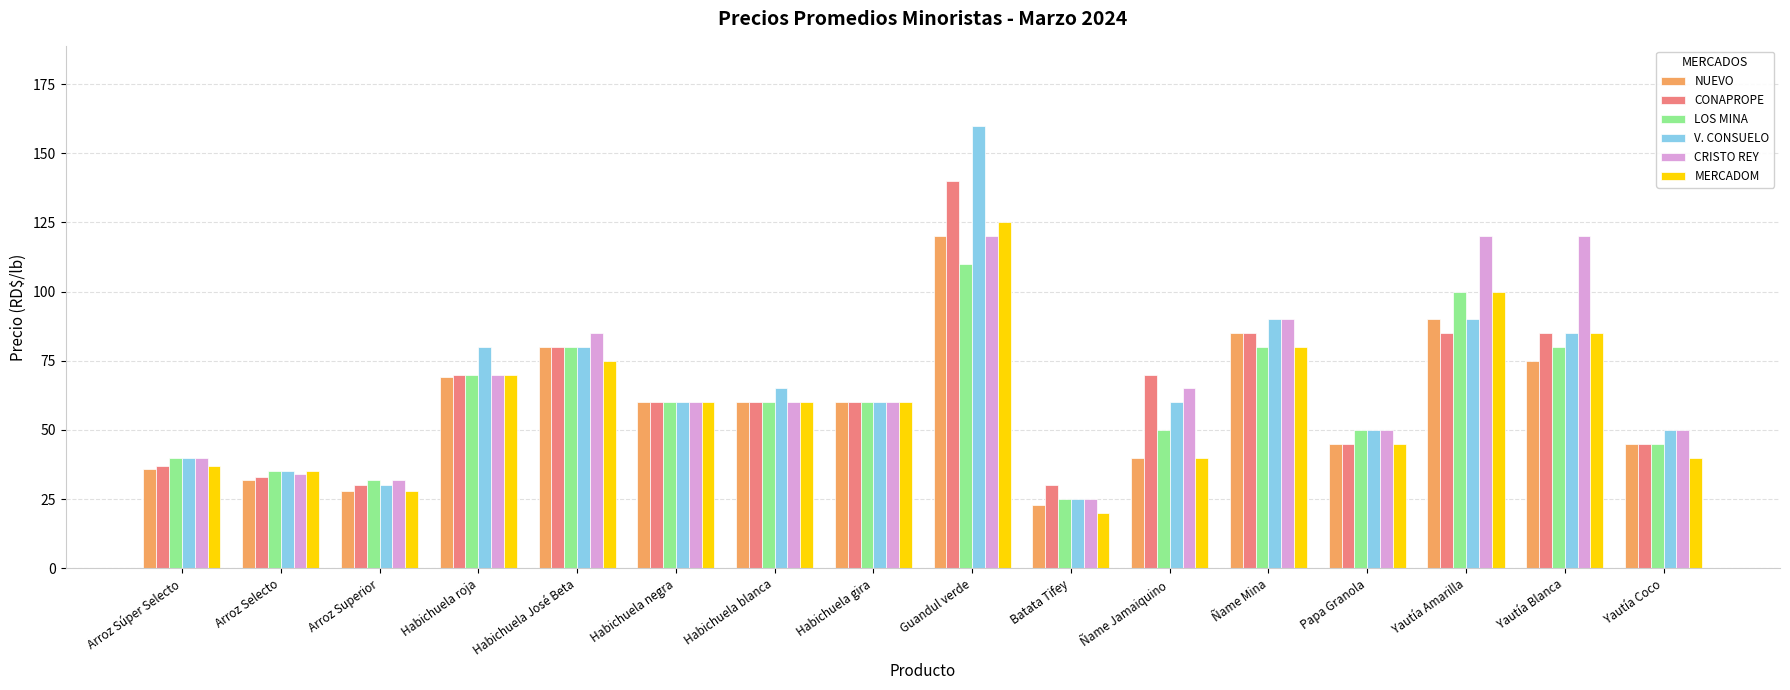

What is the difference between the maximum and minimum values in the CRISTO REY series?

95